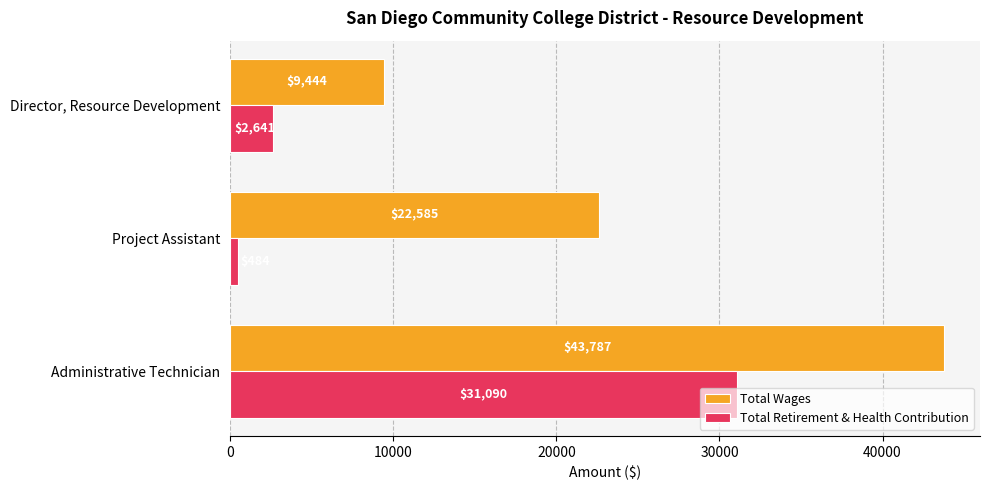

At which label is Total Retirement & Health Contribution closest to 15787?

Director, Resource Development